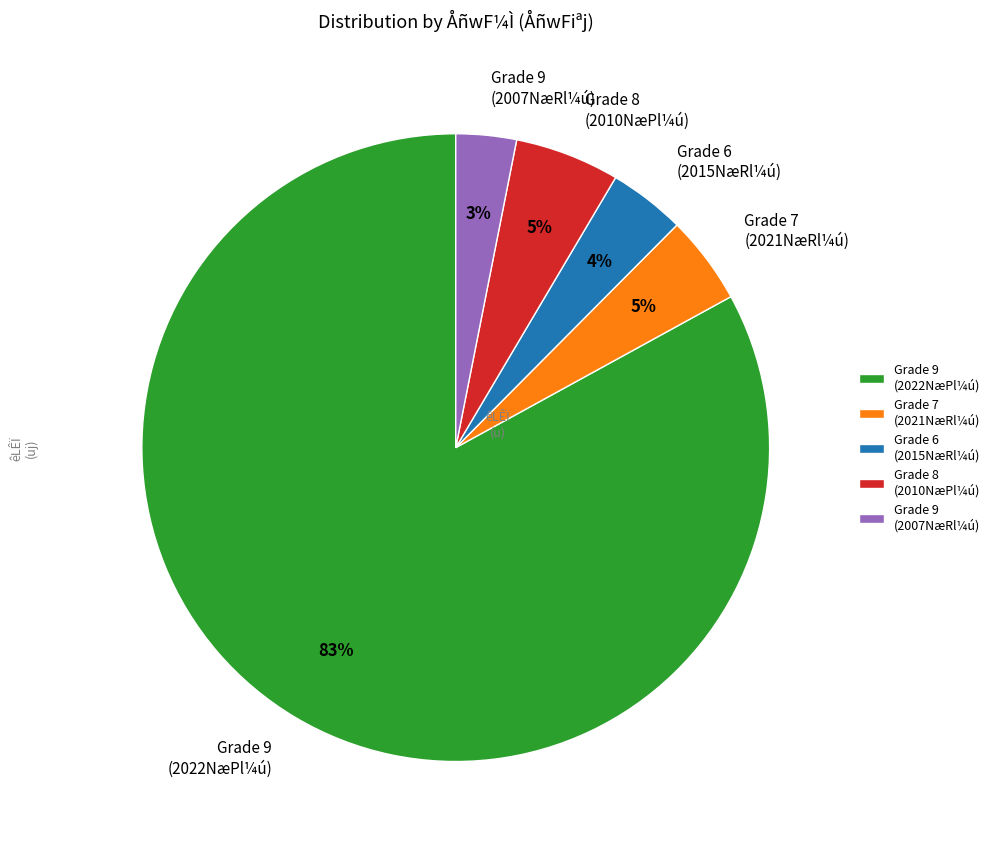

To the nearest percent, what is the average slice percentage?

20%